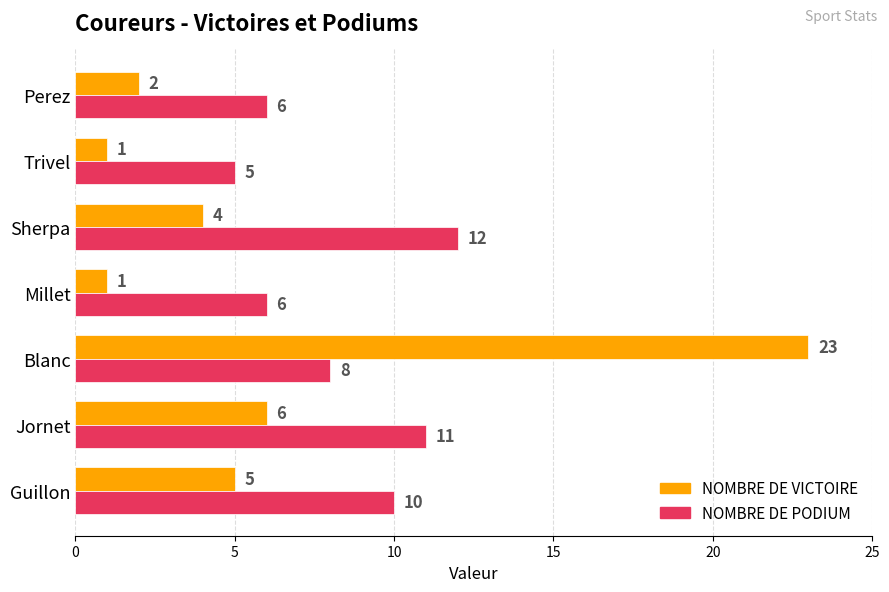

Where is NOMBRE DE VICTOIRE nearest to the value 12?

Jornet